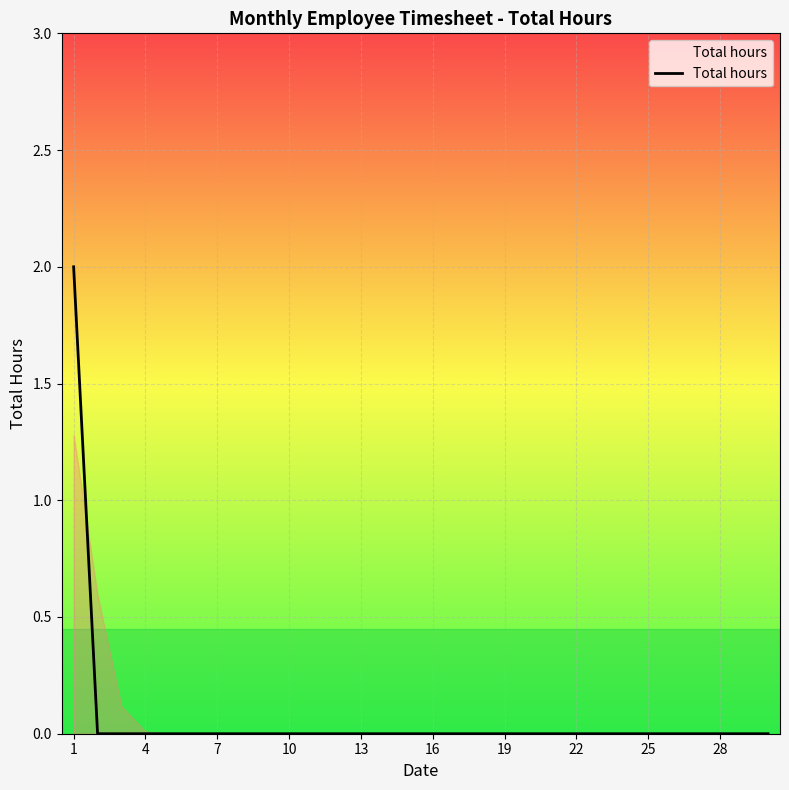

Does the chart have visible grid lines?

Yes